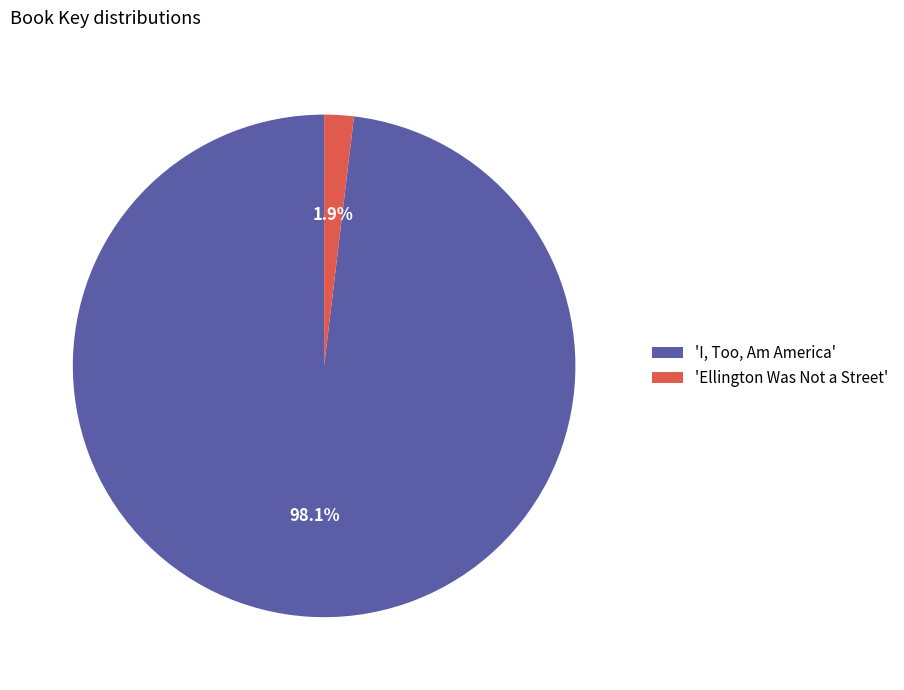

What is the total percentage of 'Ellington Was Not a Street' and 'I, Too, Am America'?

100.0%